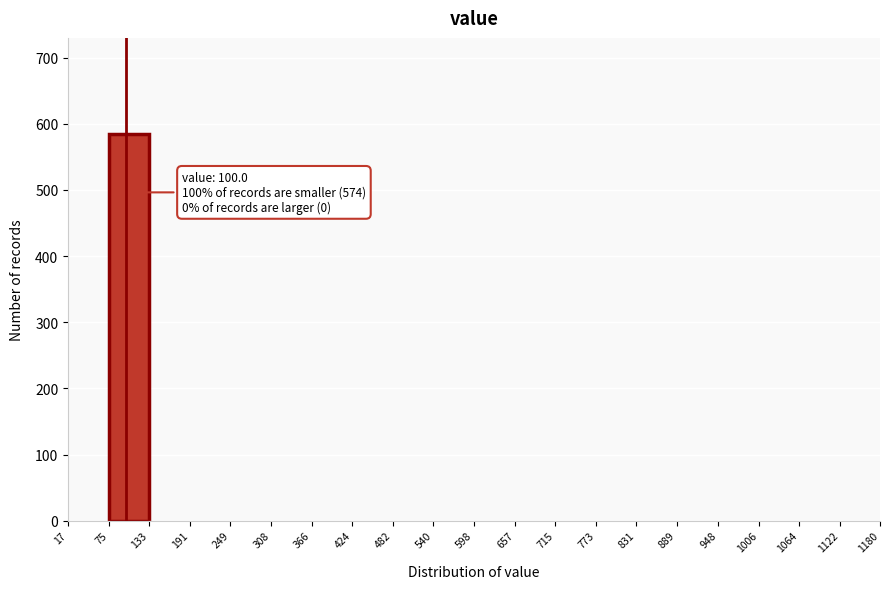

Which range on the x-axis has the tallest bar?

75 to 133